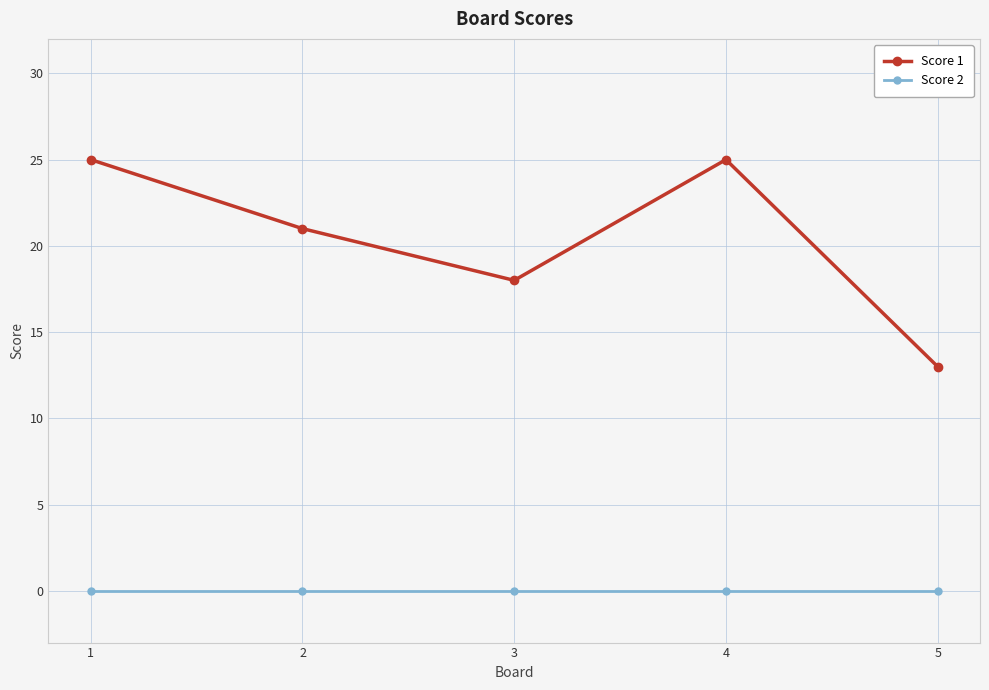

How many lines are shown in the chart?

2